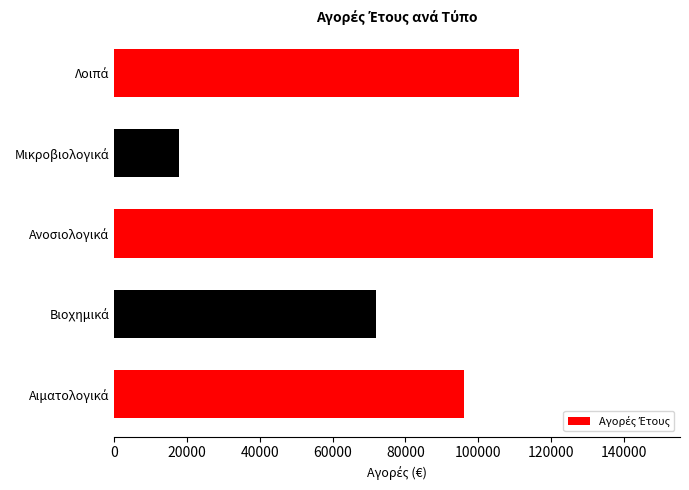

What is the minimum value shown in the chart?

17825.2